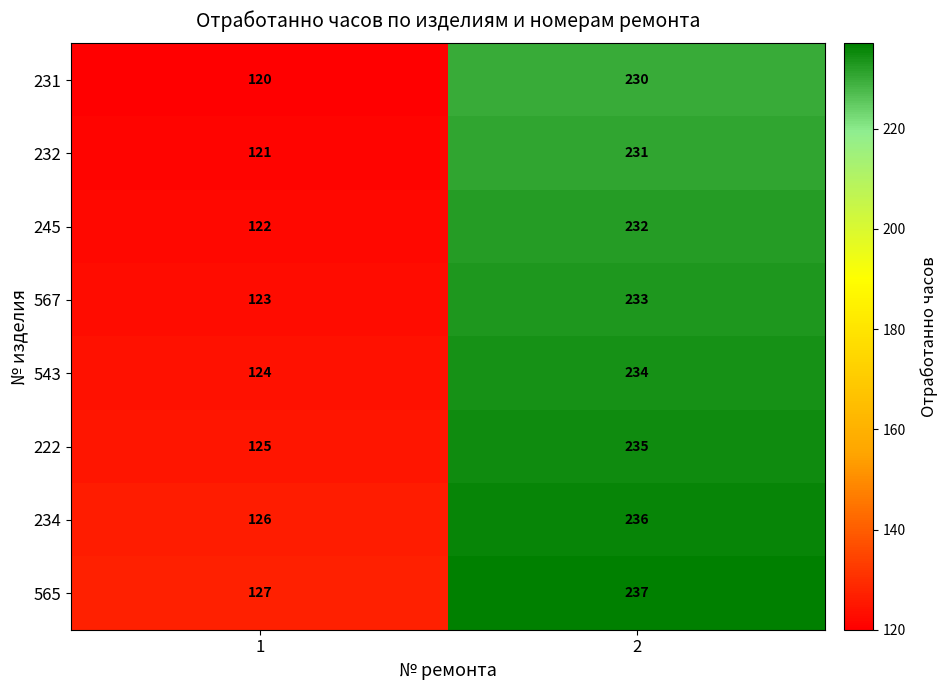

Which series has the largest total across all categories?

565